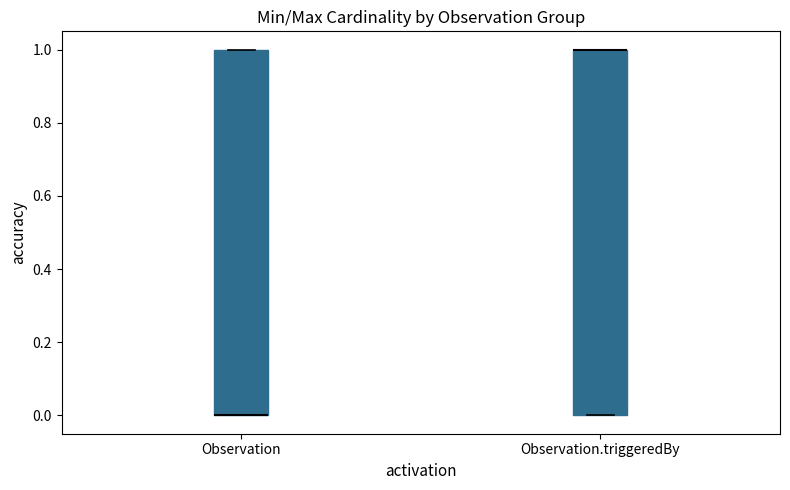

Where is the upper edge of the box for Observation.triggeredBy on the y-axis? The values are not printed on the chart, so give them approximately, as read against the axis.

1